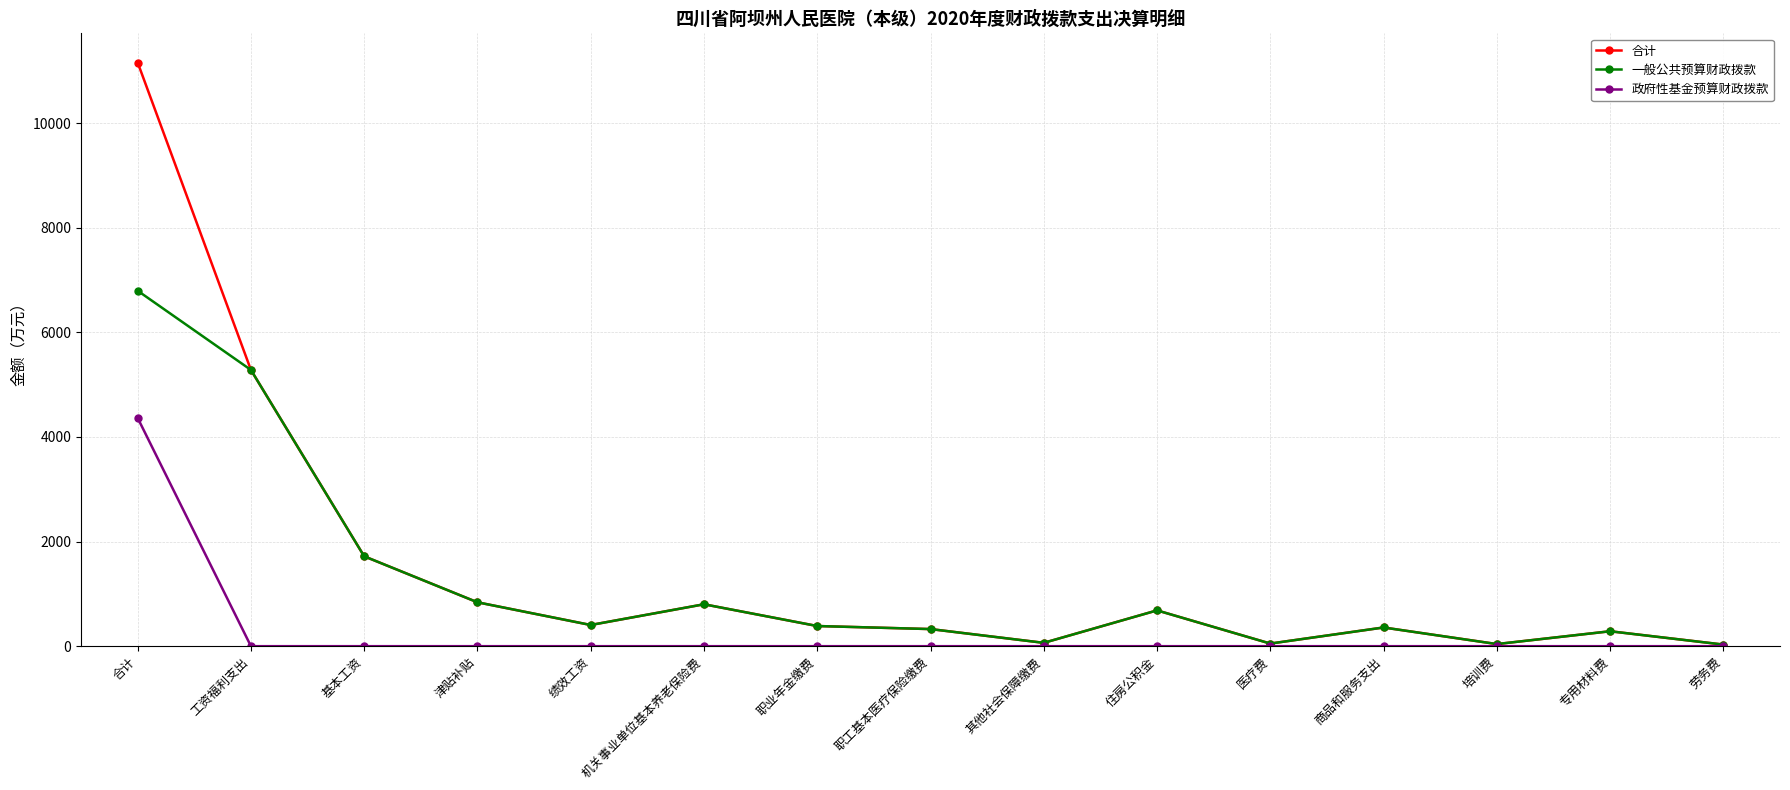

Is the value of 一般公共预算财政拨款 at 绩效工资 greater than the value of 政府性基金预算财政拨款 at 住房公积金?

Yes